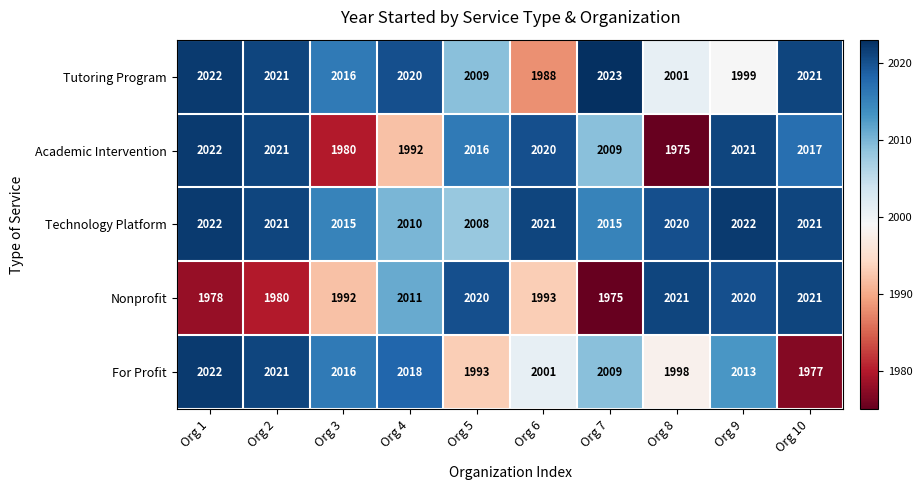

At which label does Tutoring Program reach its peak?

Org 7